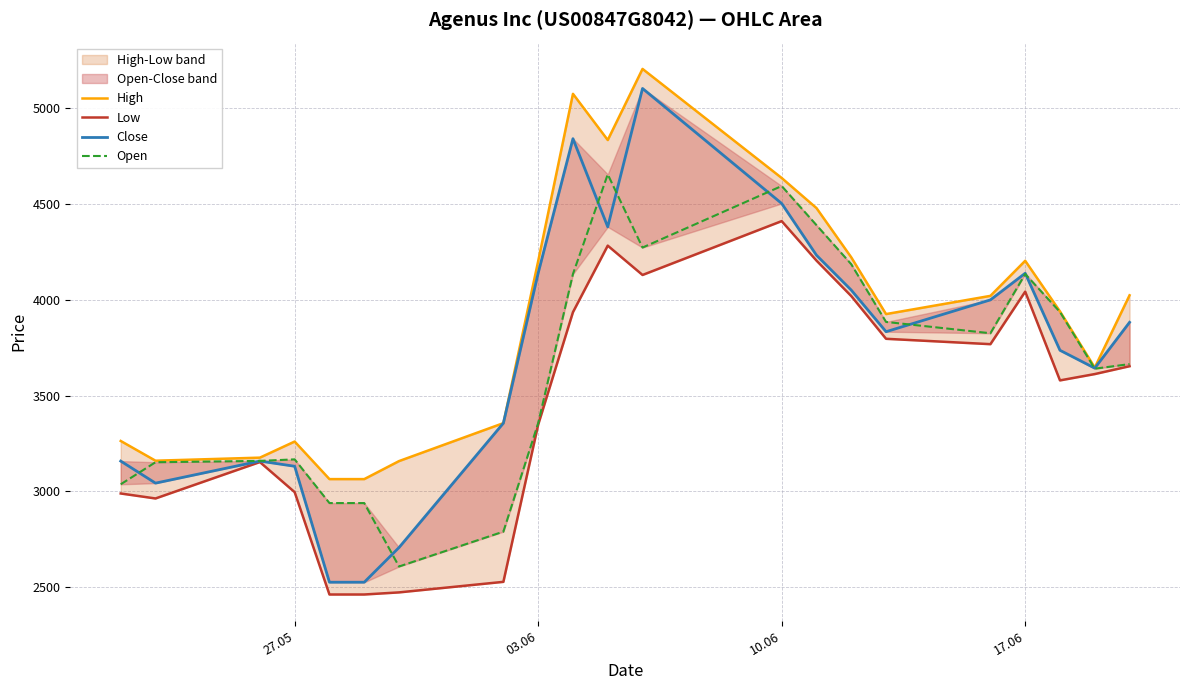

What is the minimum value for Close?

2526